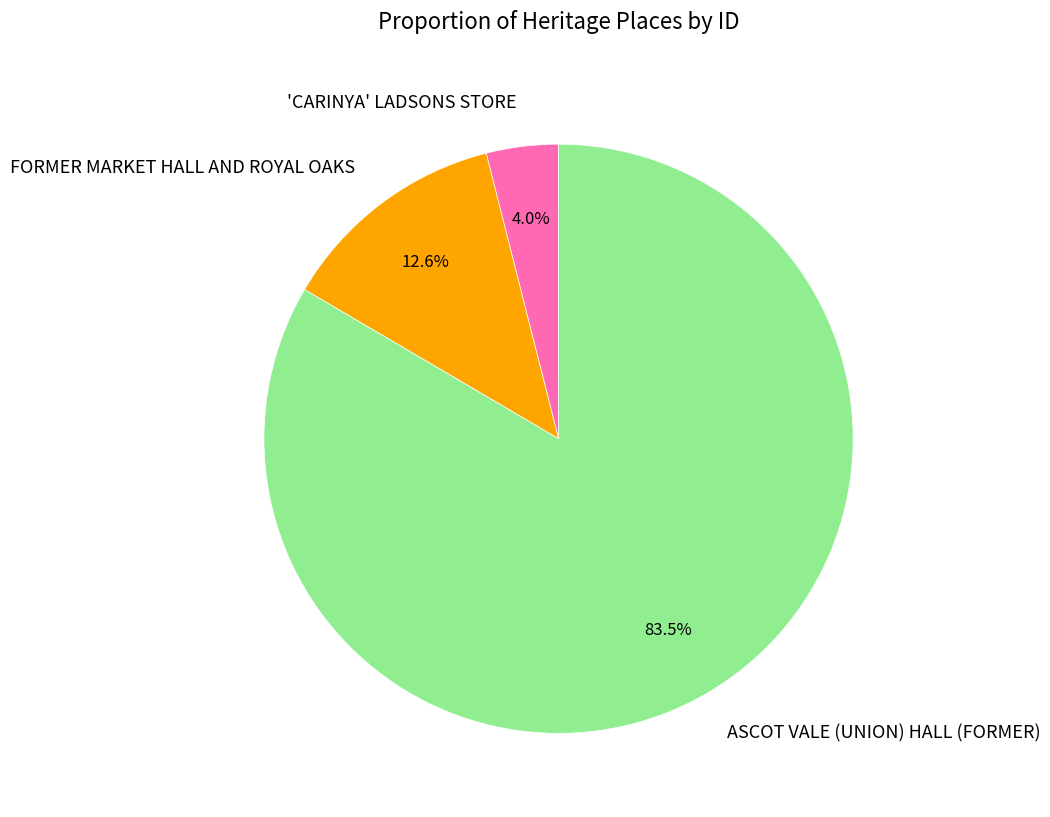

How many segments does this pie chart have?

3